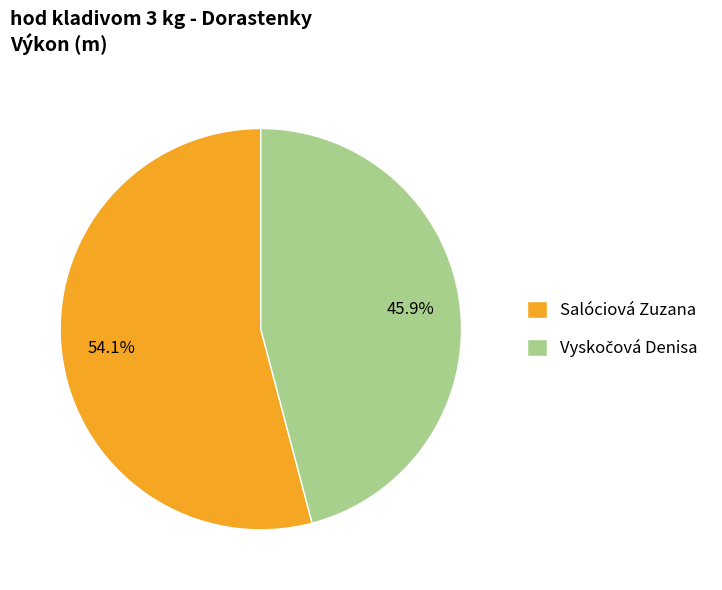

What percentage is NOT represented by Salóciová Zuzana?

45.9%